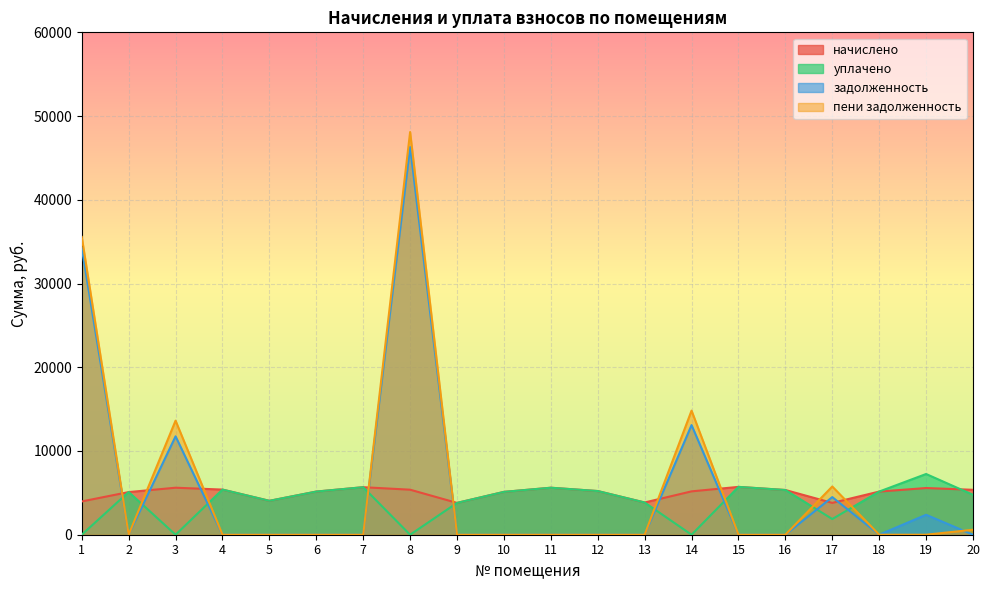

Where is the first local minimum for задолженность?

2